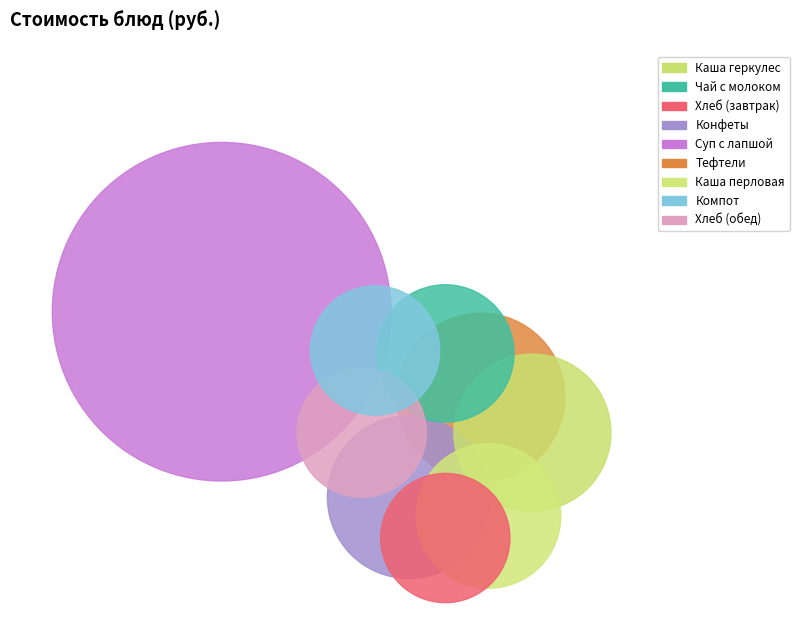

Count the number of slices in the pie.

9